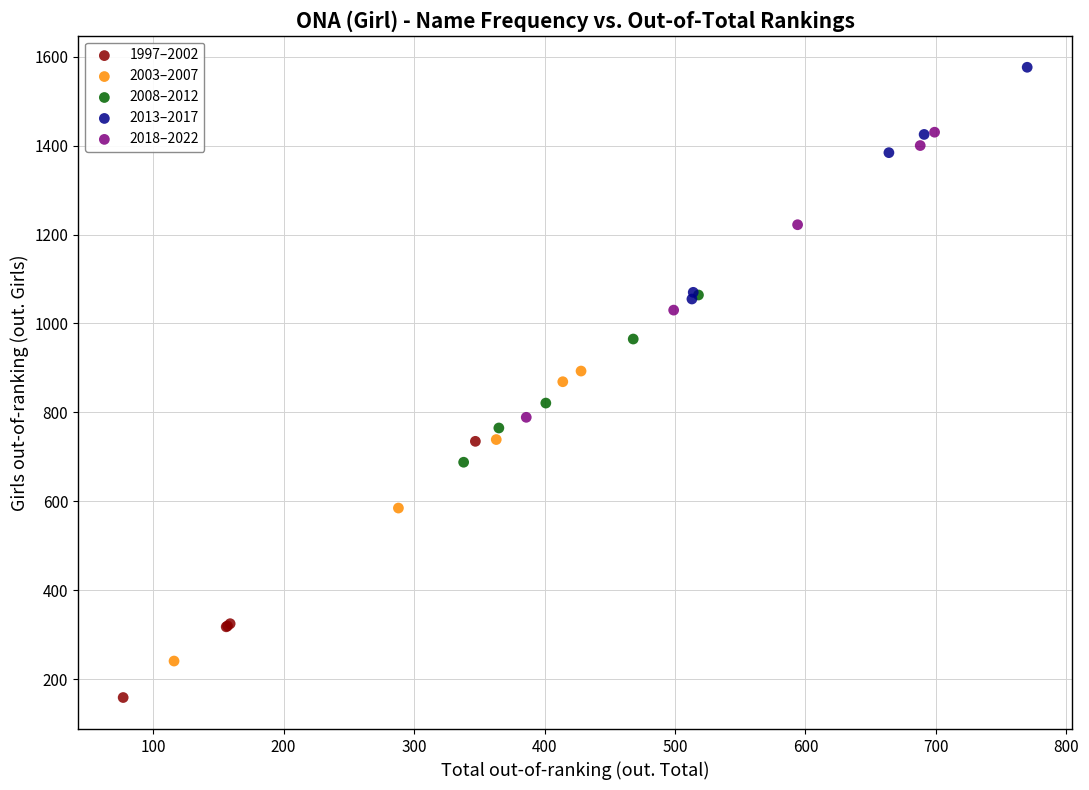

Which series contains the lowest Y value?

1997–2002